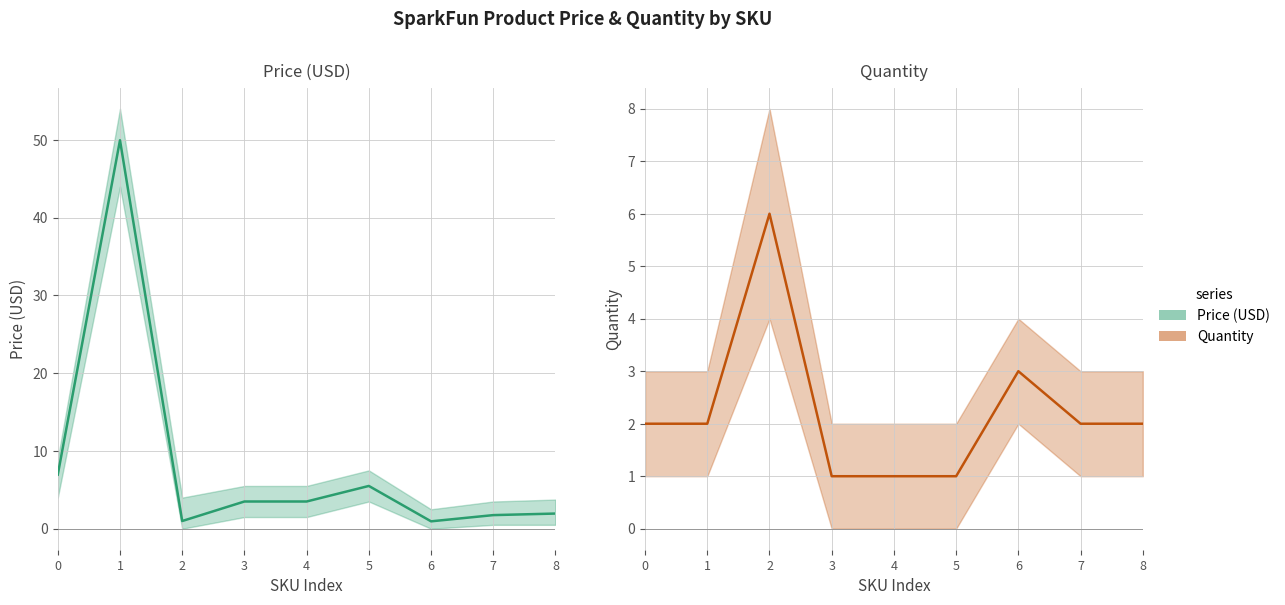

What is the approximate value of Quantity at 0?

2.0